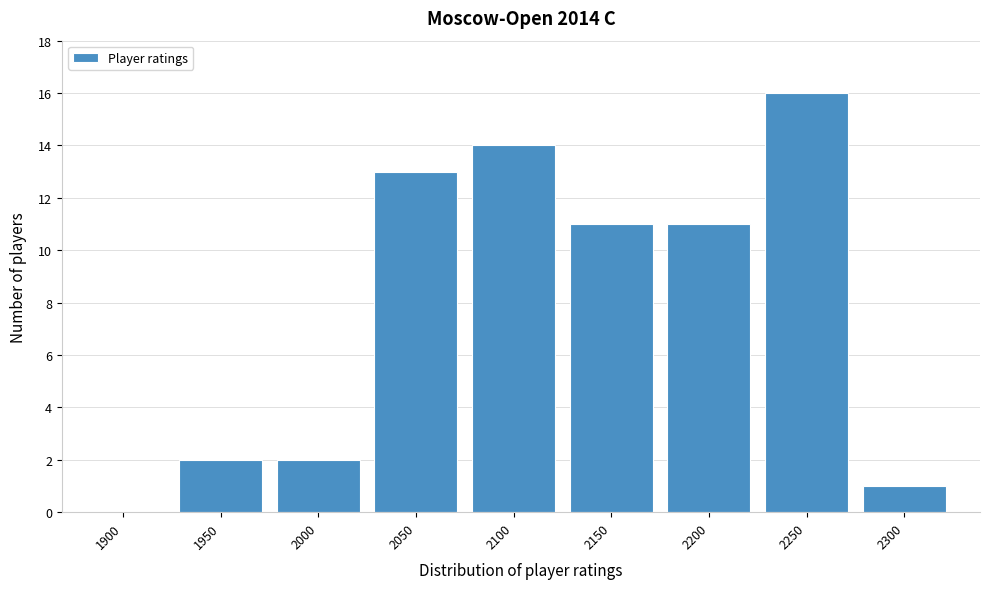

True or false: the data shows 2 at 2300.

False